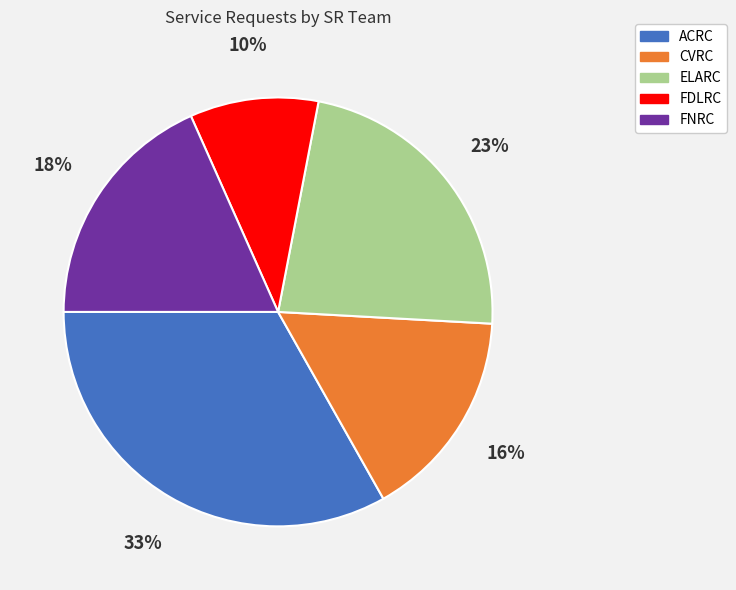

Is it true that ELARC is 23% of the pie?

True